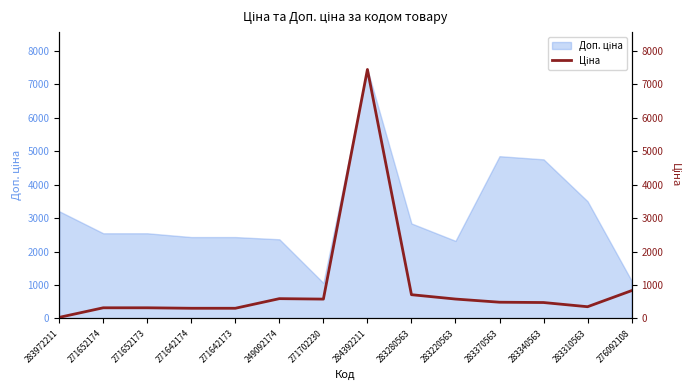

What is the label of the 2nd point from the right?

283310563